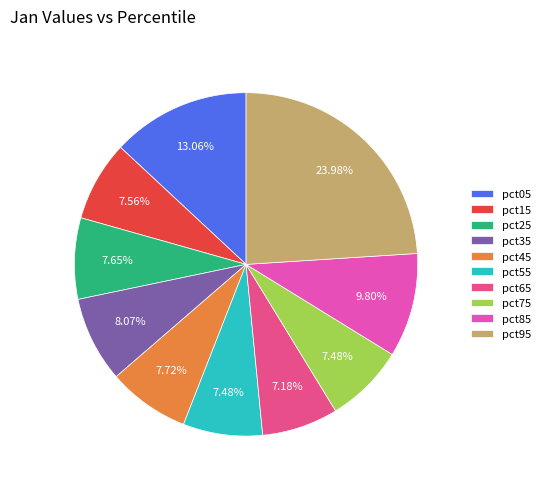

Count the number of slices in the pie.

10